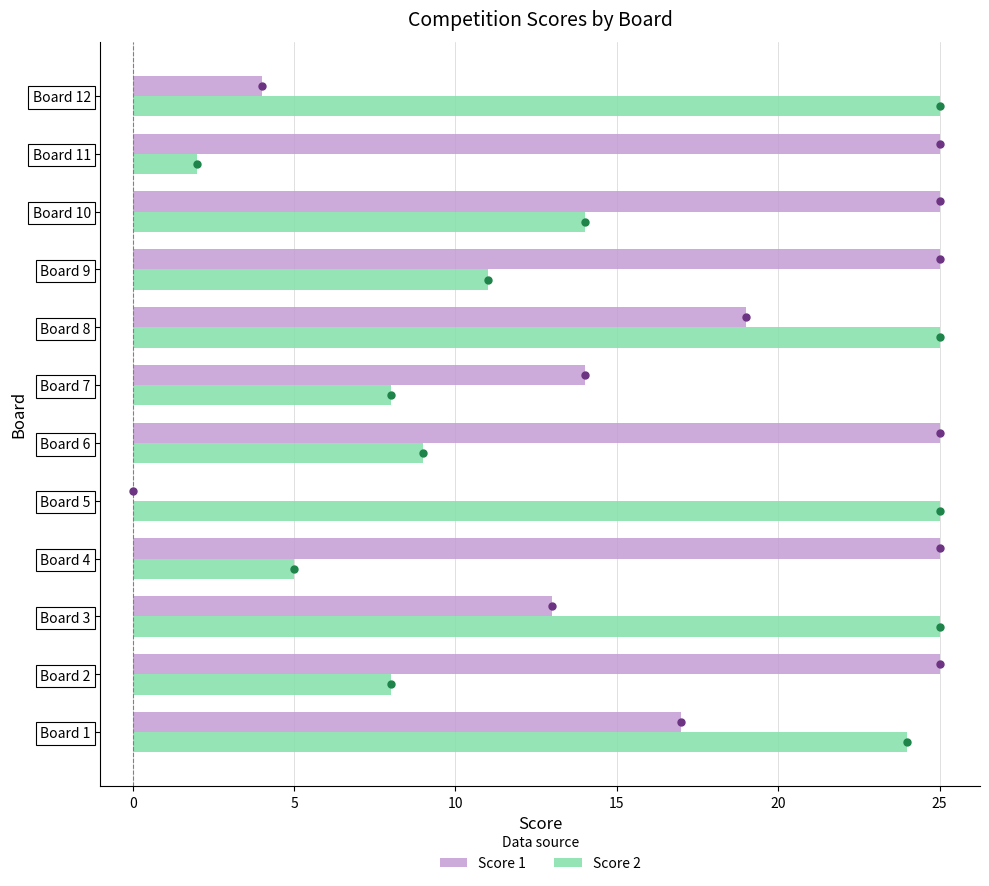

The Score 1 series shows 45 at Board 4. True or false?

False